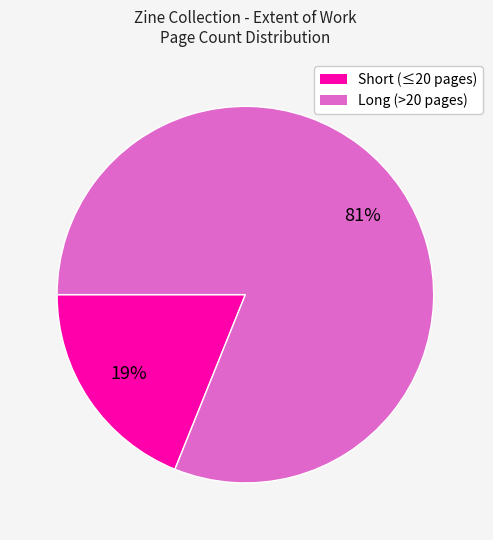

To the nearest percent, what is the average slice percentage?

50%